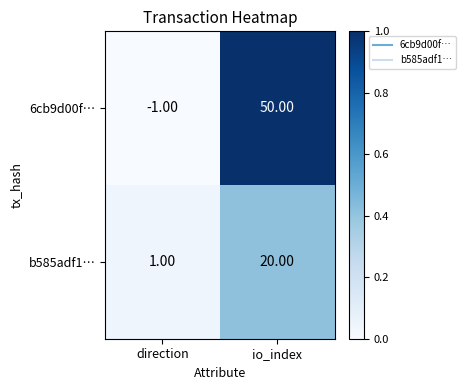

Which category has the lowest value across all series?

direction